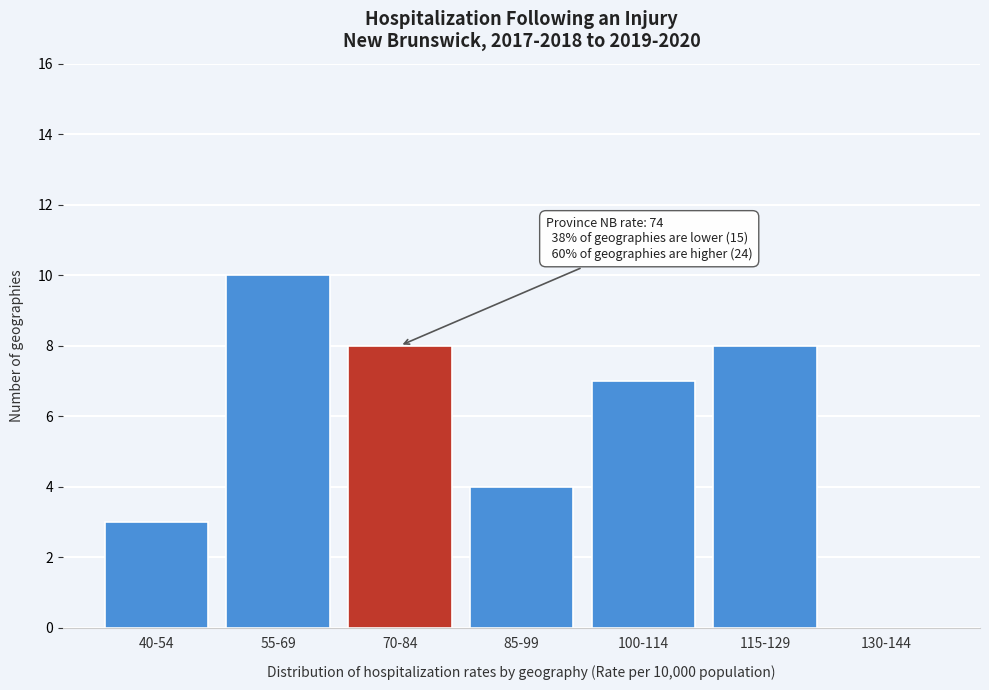

Reading right to left, transcribe all the data shown in this chart.

130-144=0	115-129=8	100-114=7	85-99=4	70-84=8	55-69=10	40-54=3